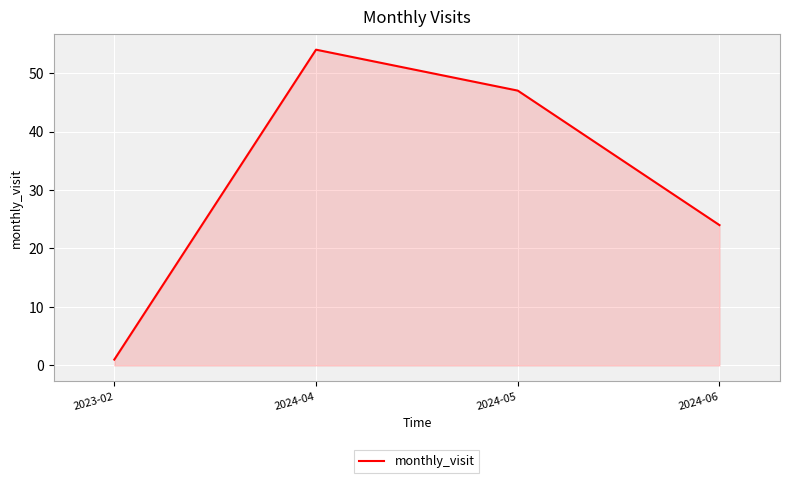

Approximately how many times larger is the value at 2024-05 compared to 2024-06?

2.0